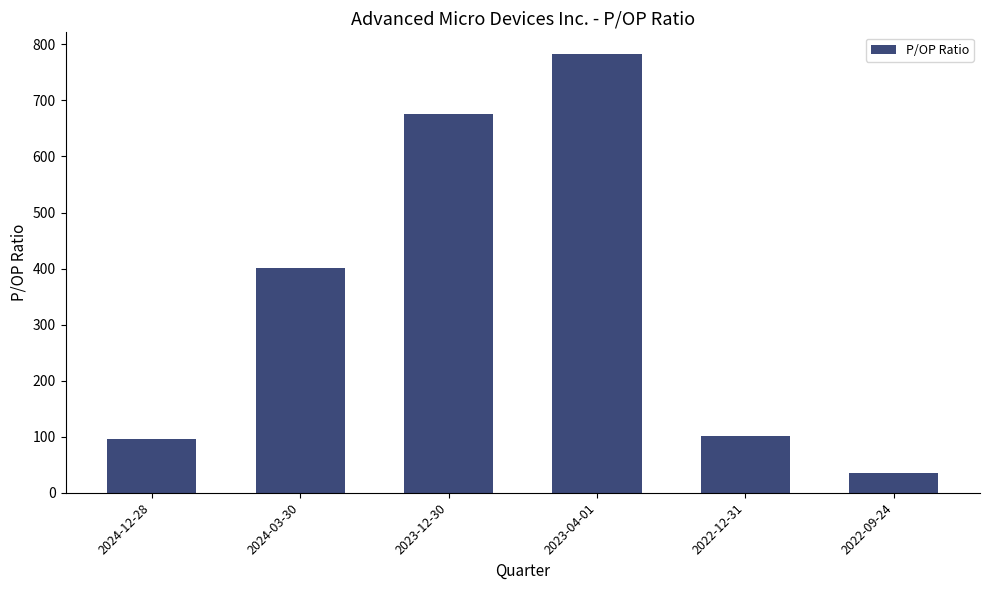

What is the sum of all values?

2090.8